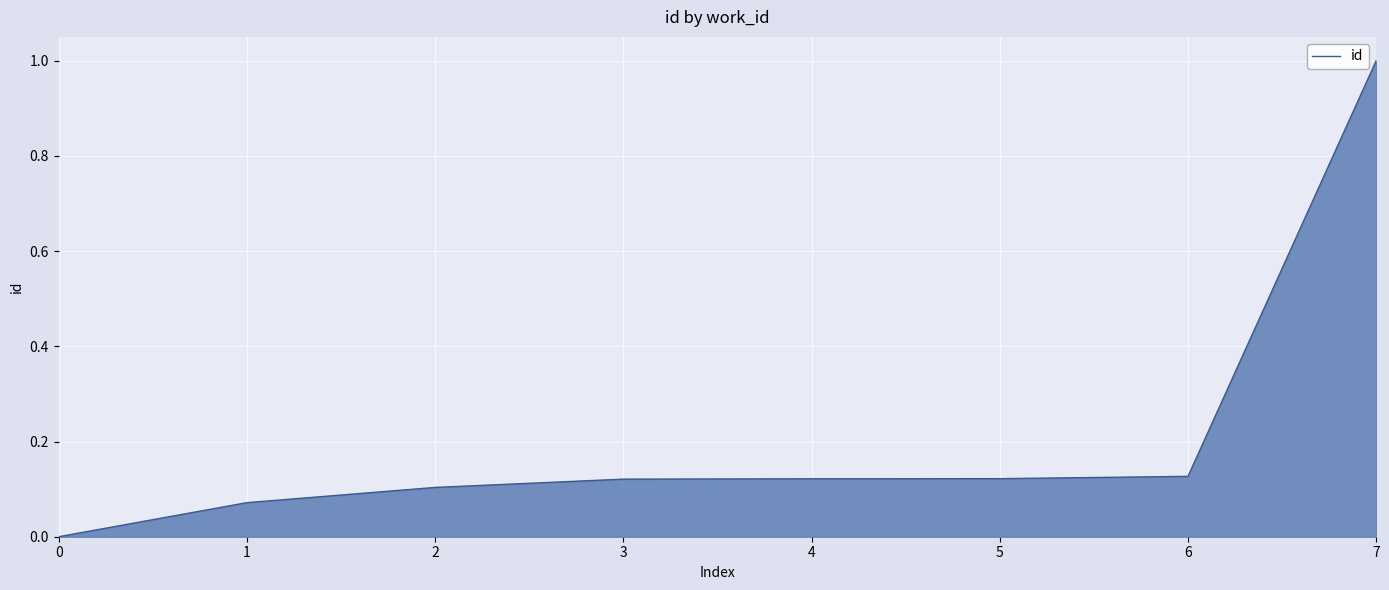

What is the sum of all values?

1.7